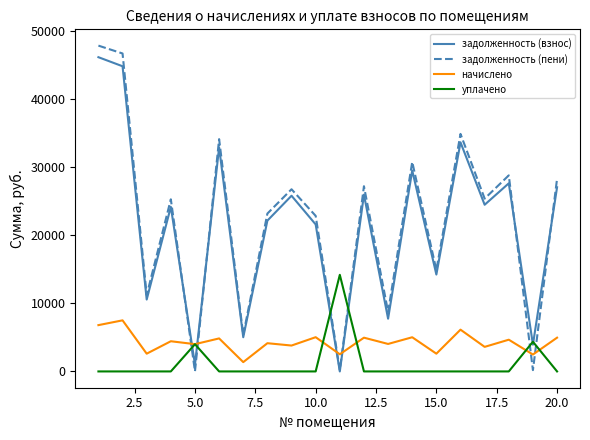

How many intersections are there between задолженность (взнос) and уплачено?

6